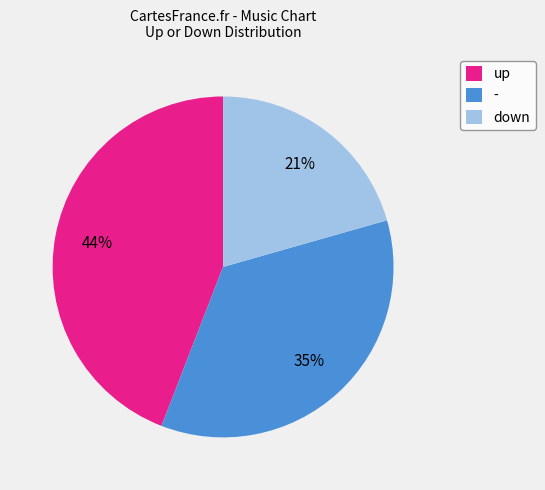

Between up and down, which is larger?

up